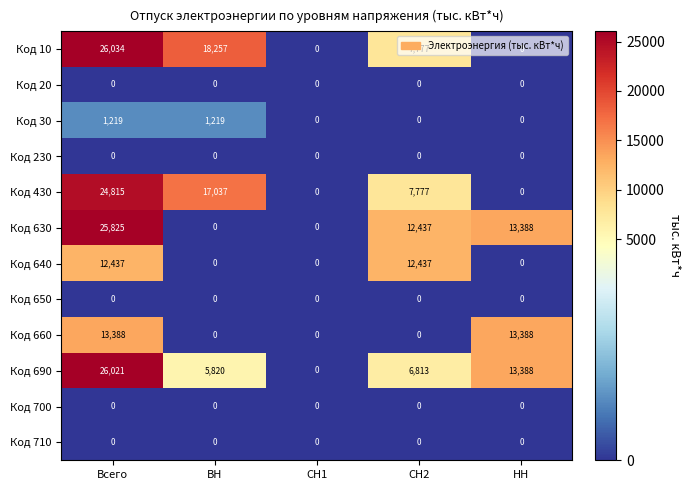

What is the total value across all series at Всего?

129739